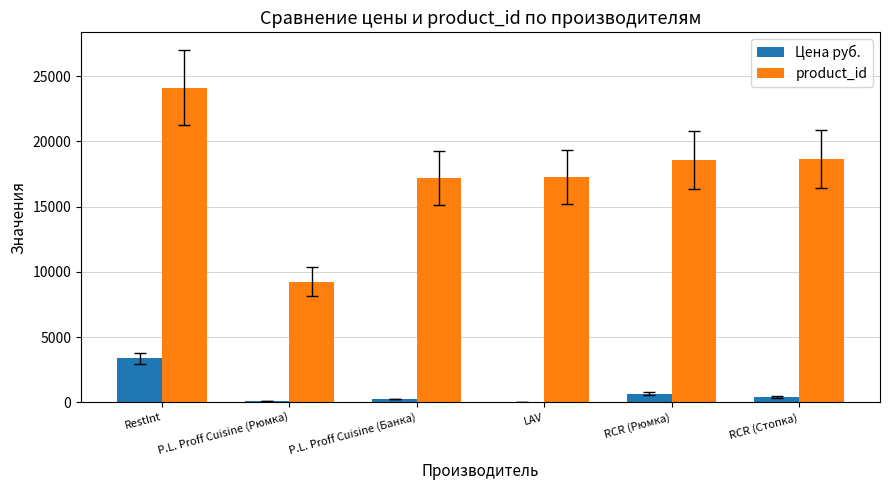

Which series has the largest total across all categories?

product_id